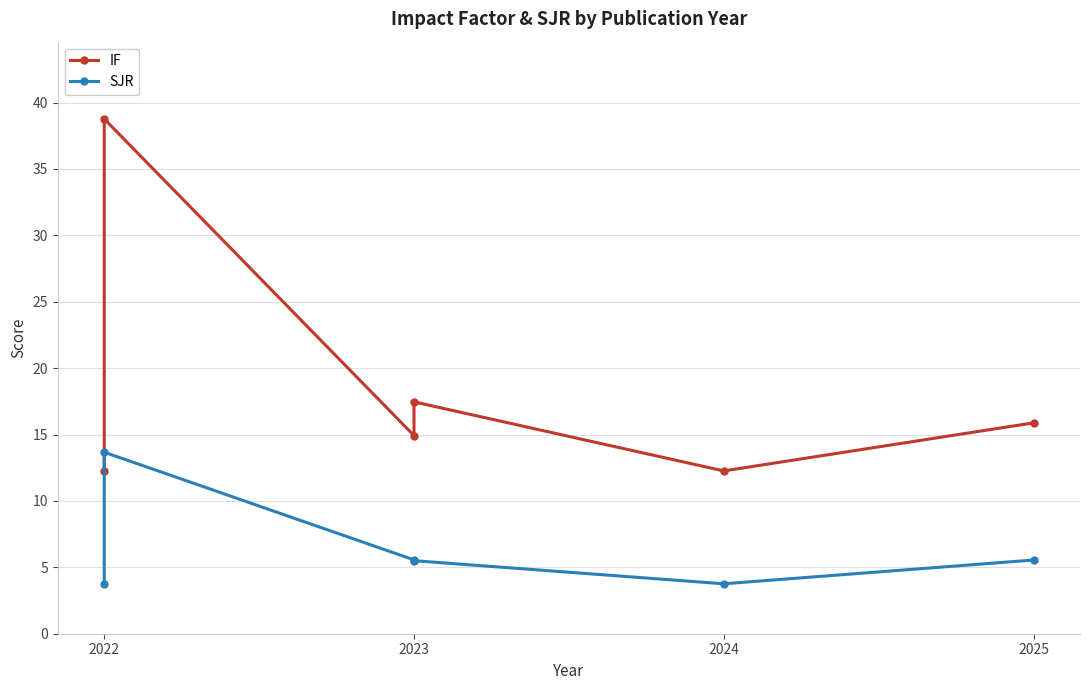

List the series in order of their peak value, lowest first.

SJR, IF